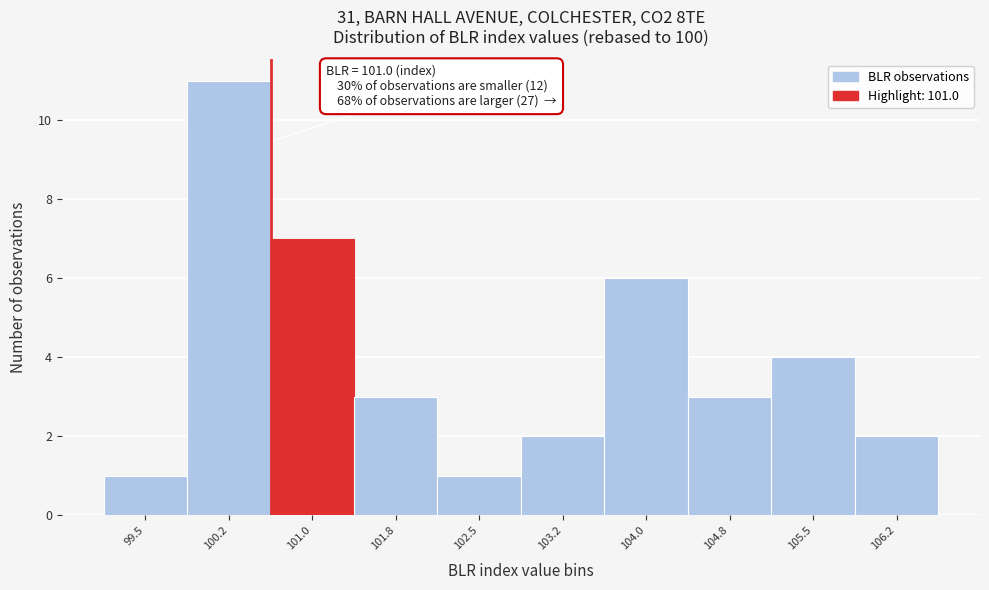

Reading left to right, transcribe all the data shown in this chart.

99.5=1	100.2=11	101.0=7	101.8=3	102.5=1	103.2=2	104.0=6	104.8=3	105.5=4	106.2=2